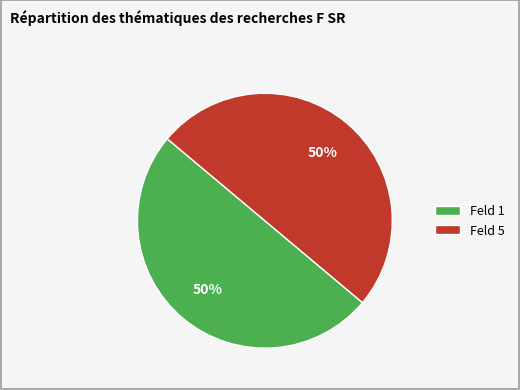

To the nearest percent, what is the combined percentage of Feld 1 and Feld 5?

100%